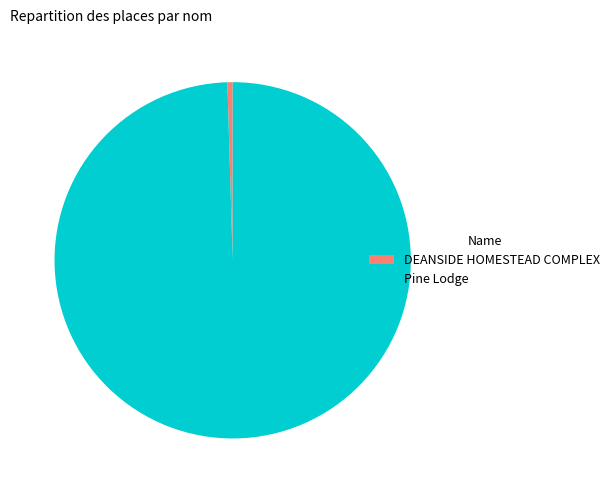

Is the sum of DEANSIDE HOMESTEAD COMPLEX and Pine Lodge greater than half?

Yes